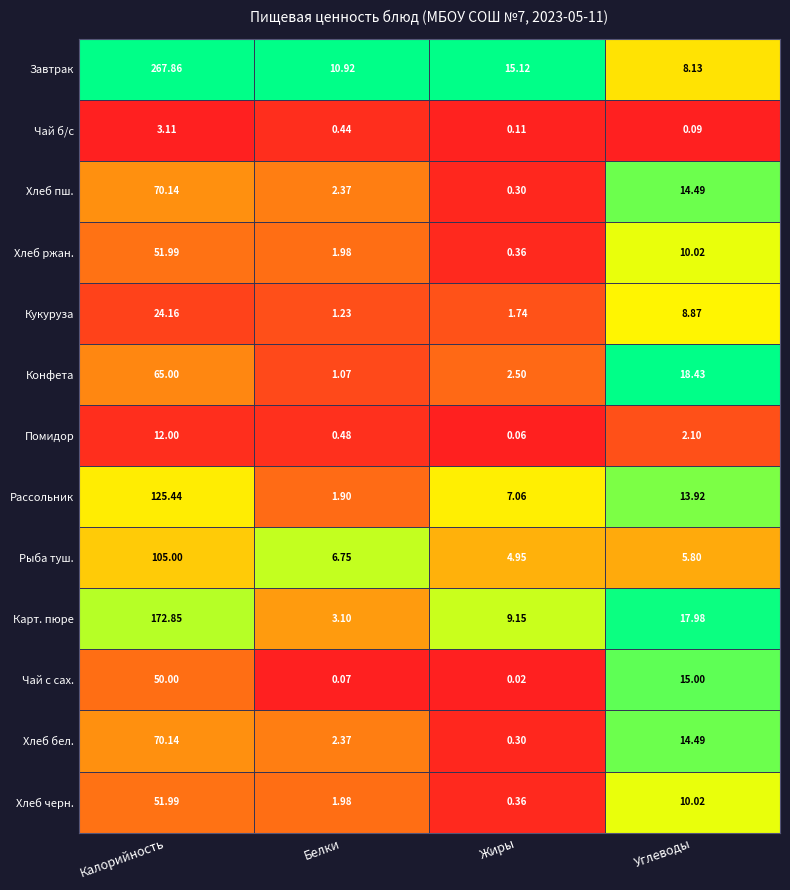

At which category is the sum across all series the highest?

Калорийность